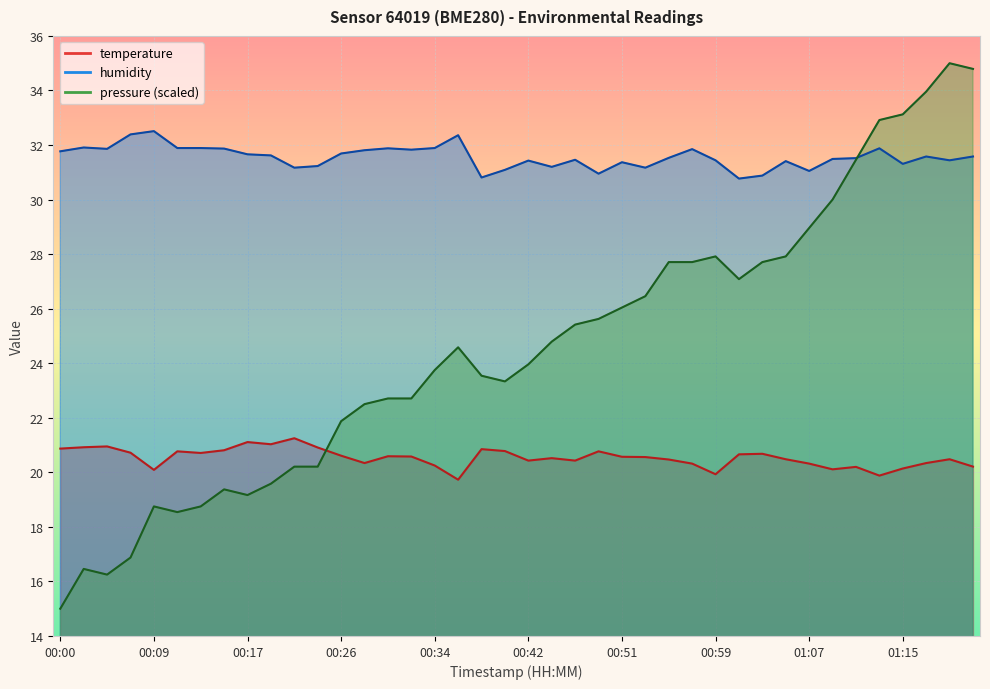

At 00:06, list the series in order from largest to smallest.

humidity, temperature